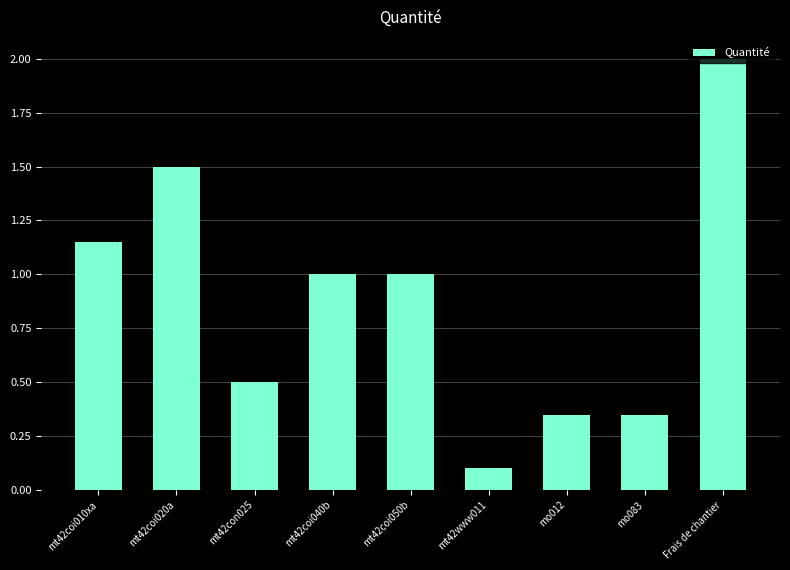

Which label corresponds to the smallest value in the chart?

mt42www011